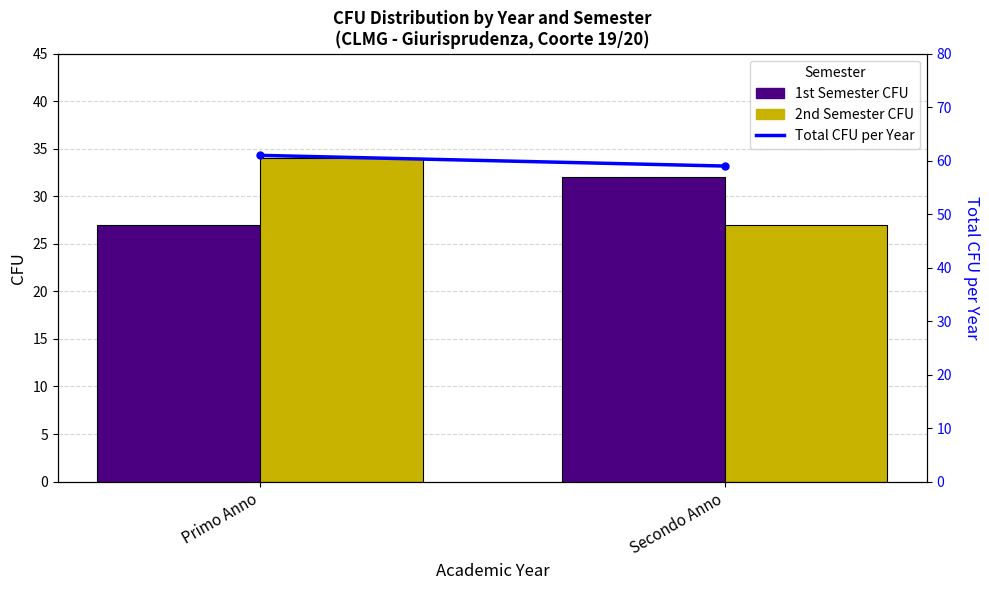

The value of Total CFU per Year at Primo Anno is 61. True or false?

True